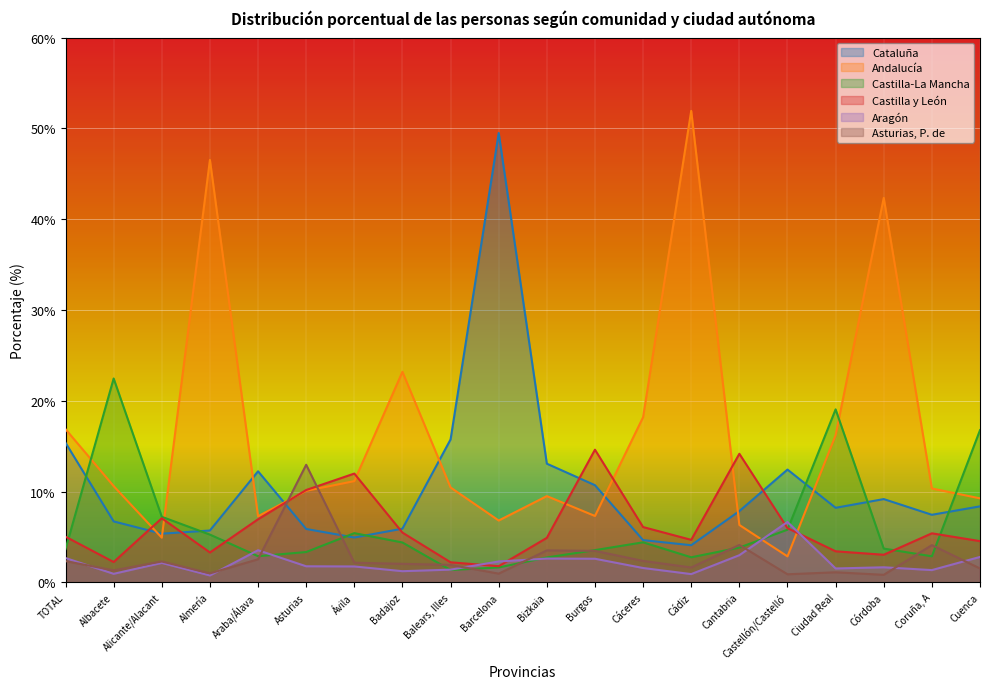

What is the difference between the maximum and minimum values in the Castilla-La Mancha series?

21.1